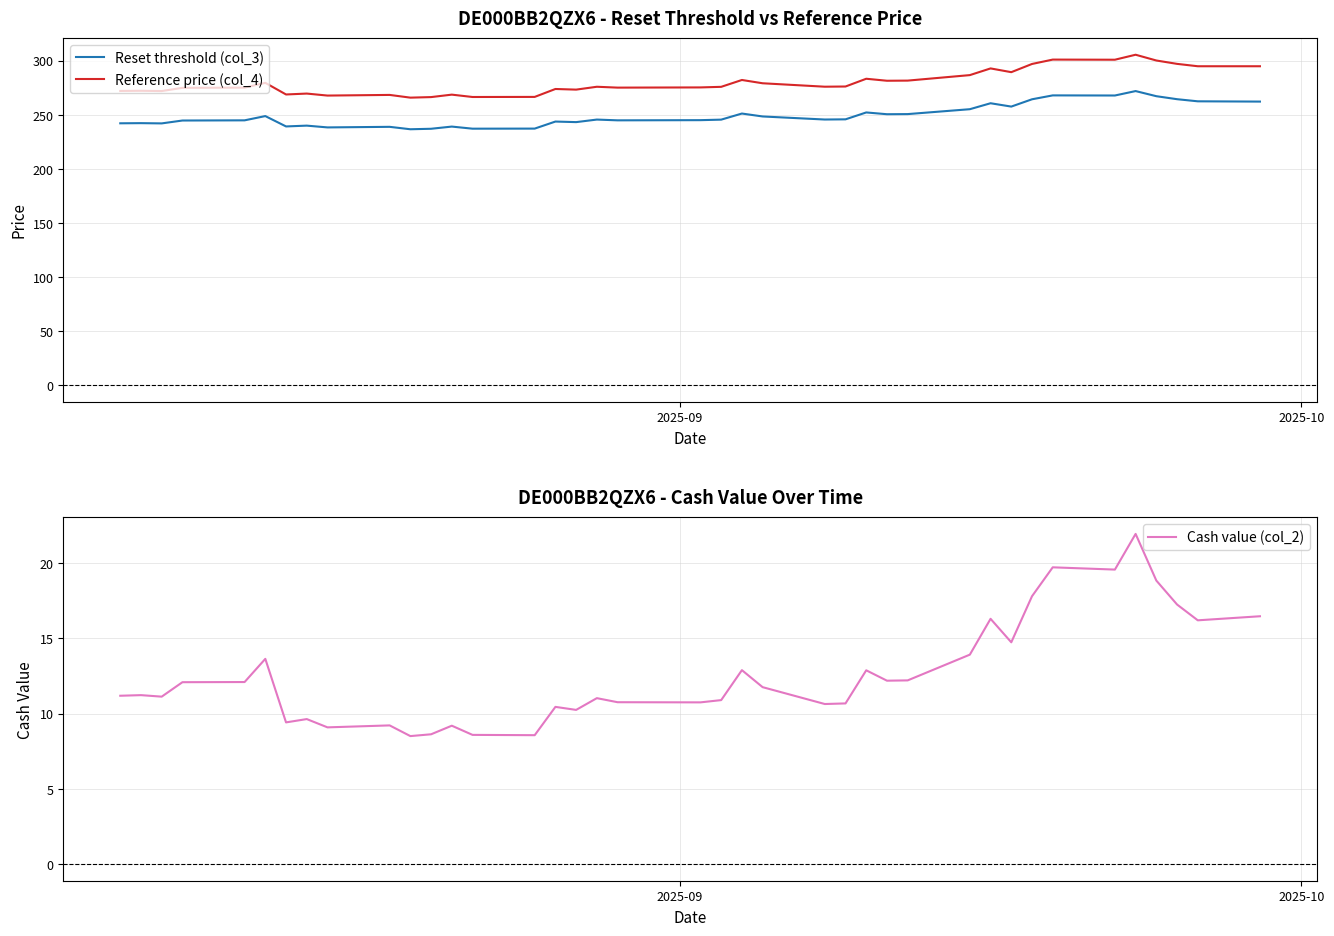

What is the maximum value for Cash value (col_2)?

21.9